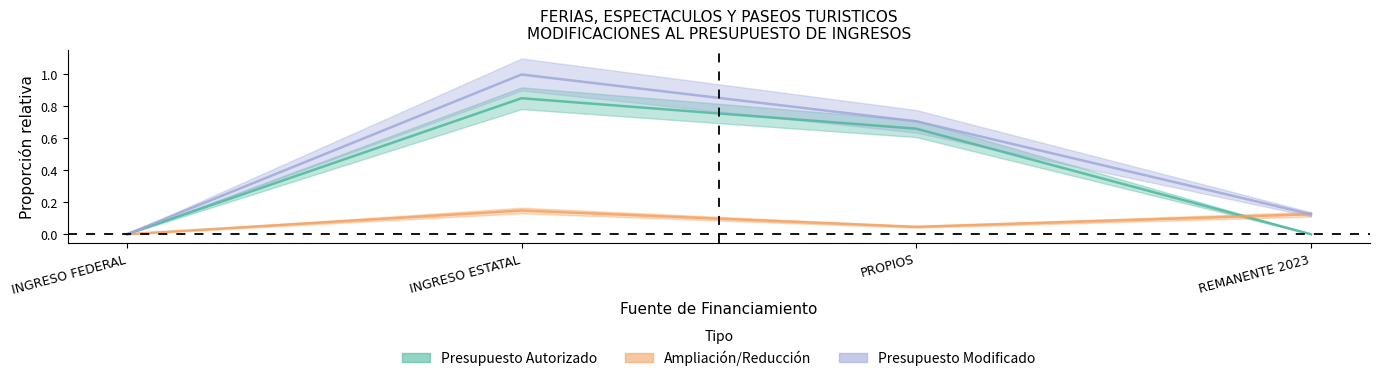

What is the label of the 2nd point from the right?

PROPIOS